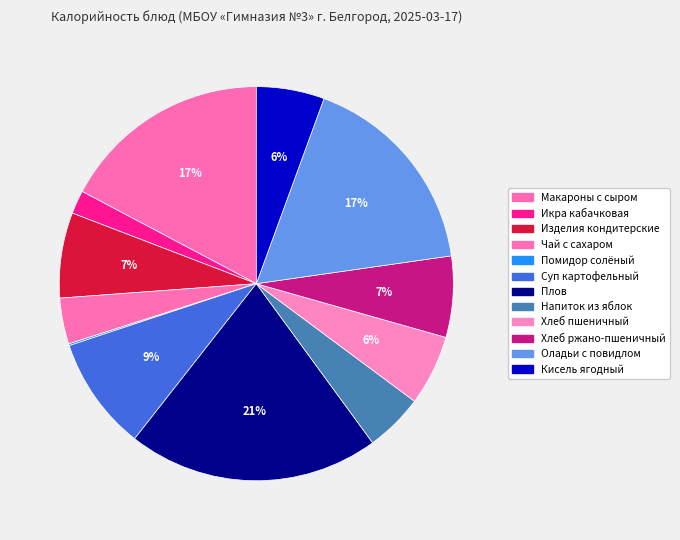

Which slice is the smallest?

Помидор солёный